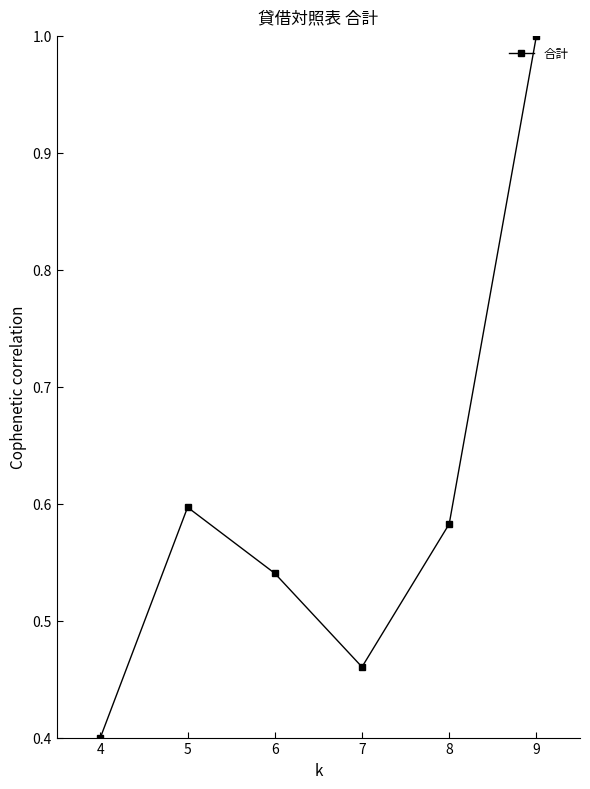

At which label is the value closest to 0?

4